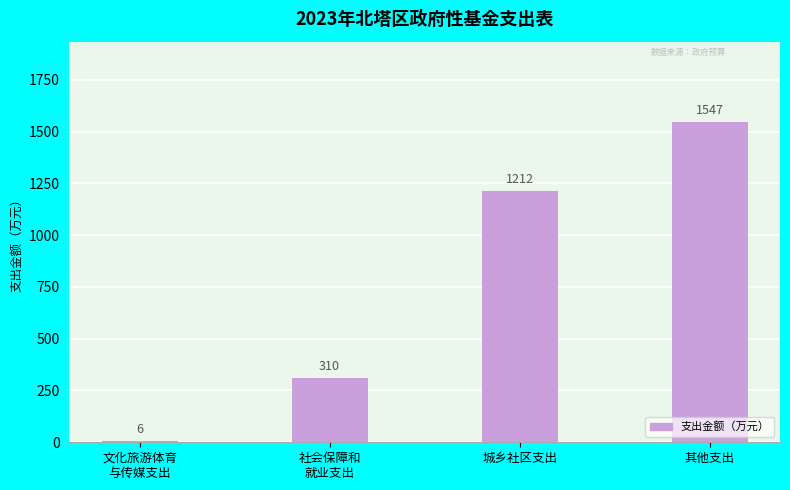

What is the sum of all values?

3075